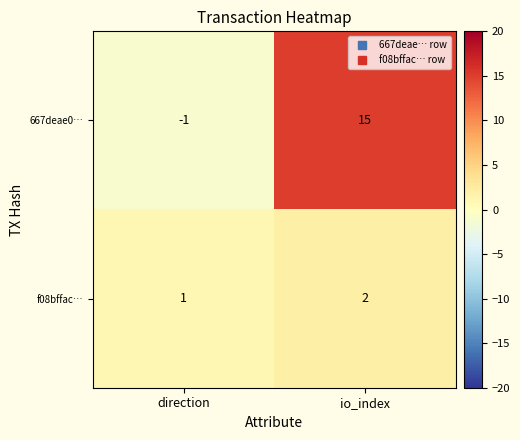

How many negative values does the 667deae0… series have?

1